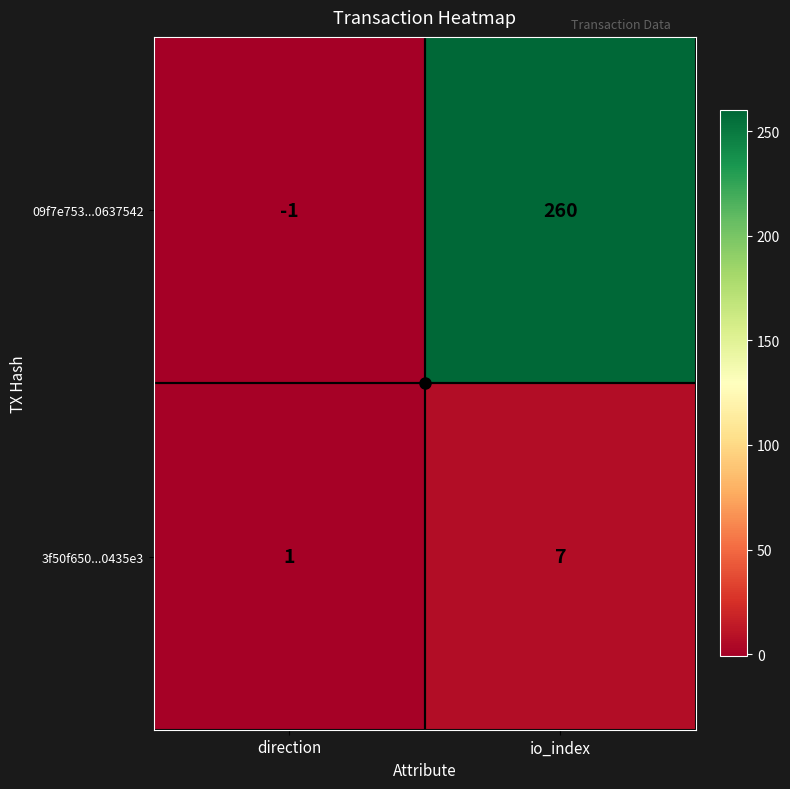

Read the 09f7e753...0637542 value at io_index, to the nearest 5.

260